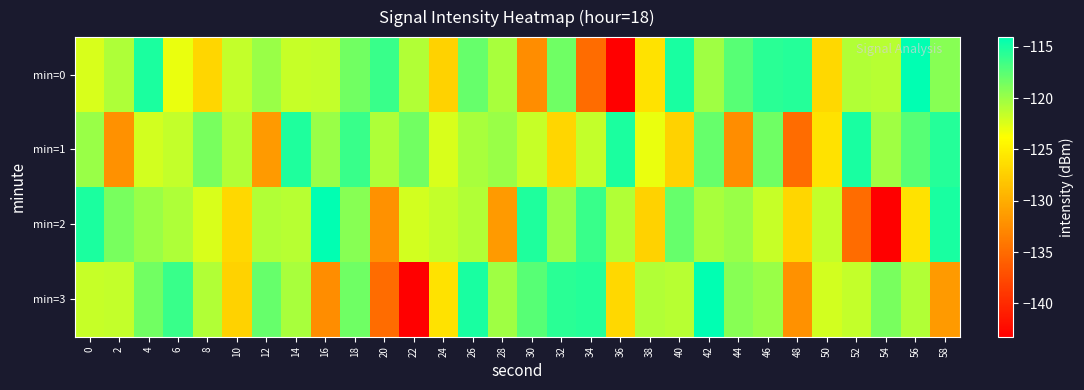

At which category is the sum across all series the highest?

18